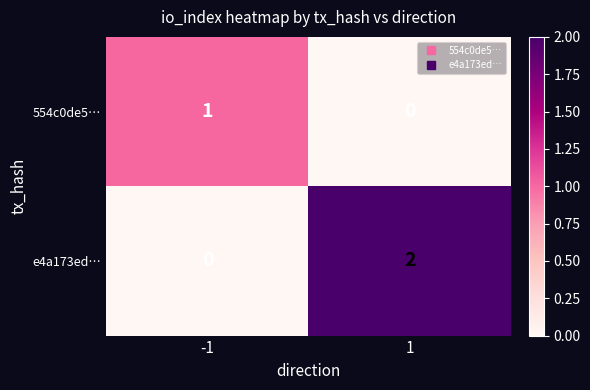

Reading left to right, list all the values displayed in this chart.

554c0de5…: 1	0
e4a173ed…: 0	2